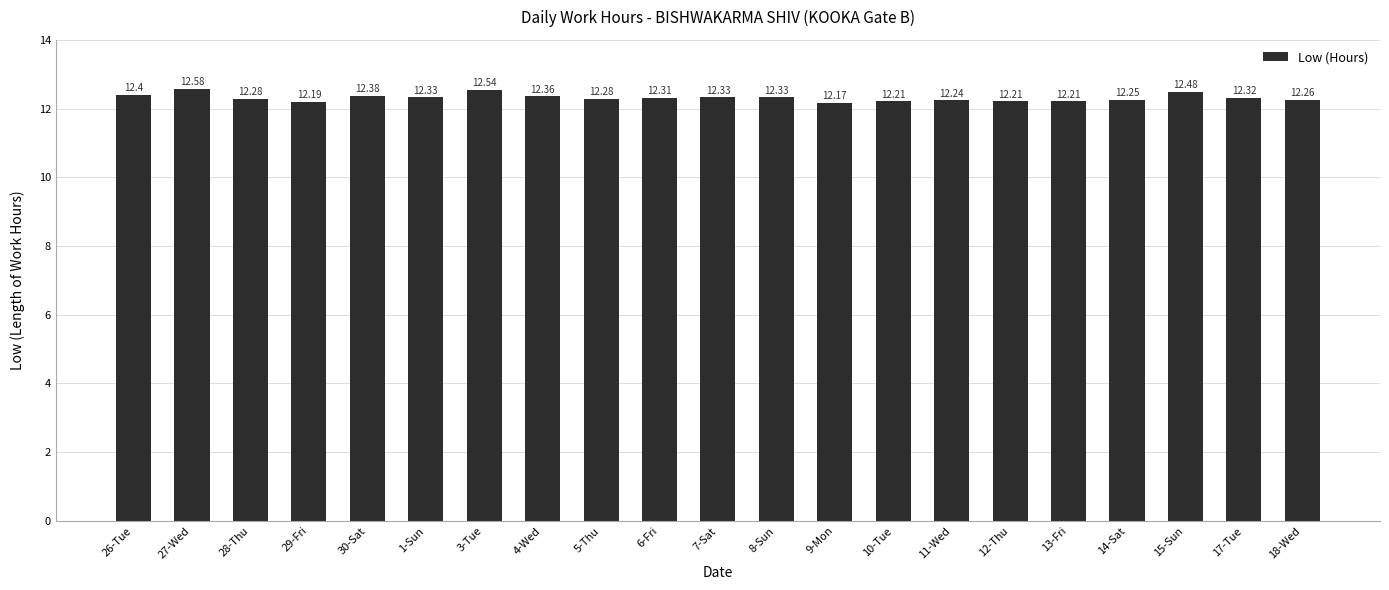

What is the smallest value displayed?

12.2